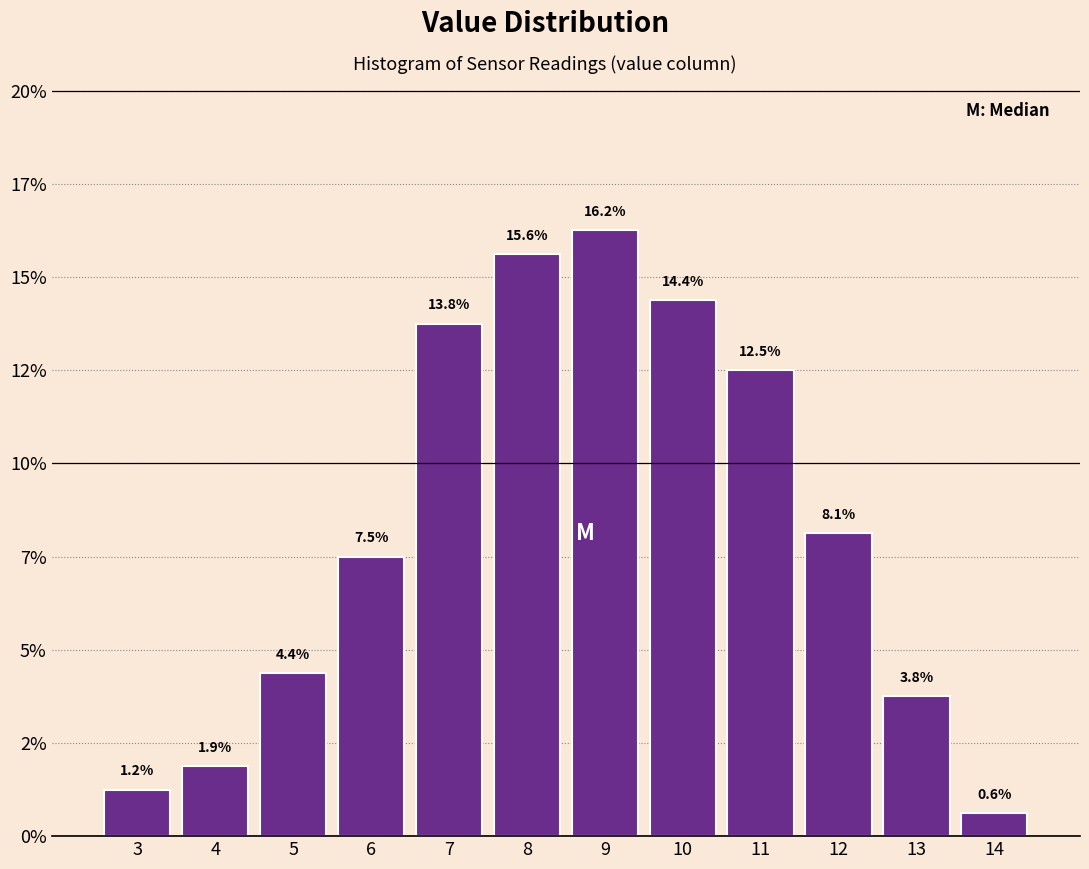

Are the bars horizontal?

No